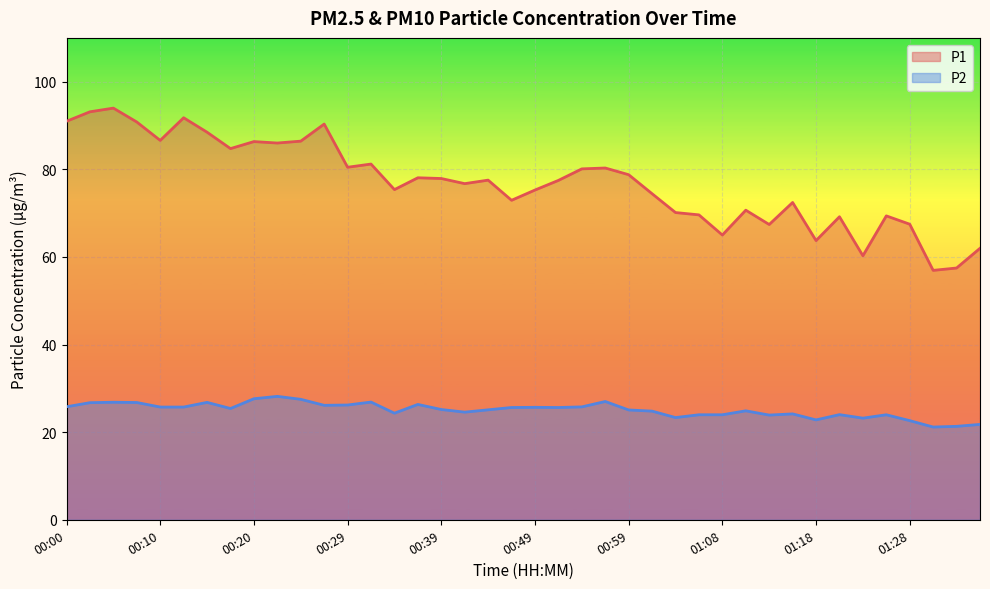

How many lines are shown in the chart?

2